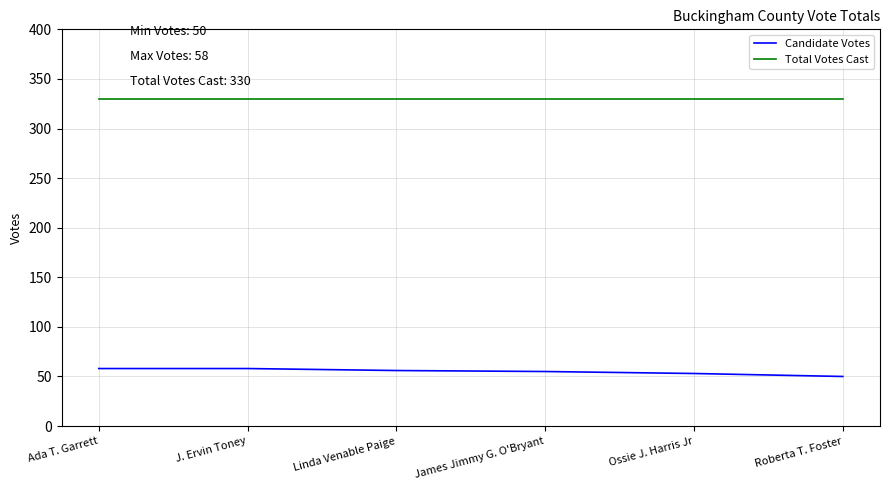

List the series in order of their overall mean, highest first.

Total Votes Cast, Candidate Votes